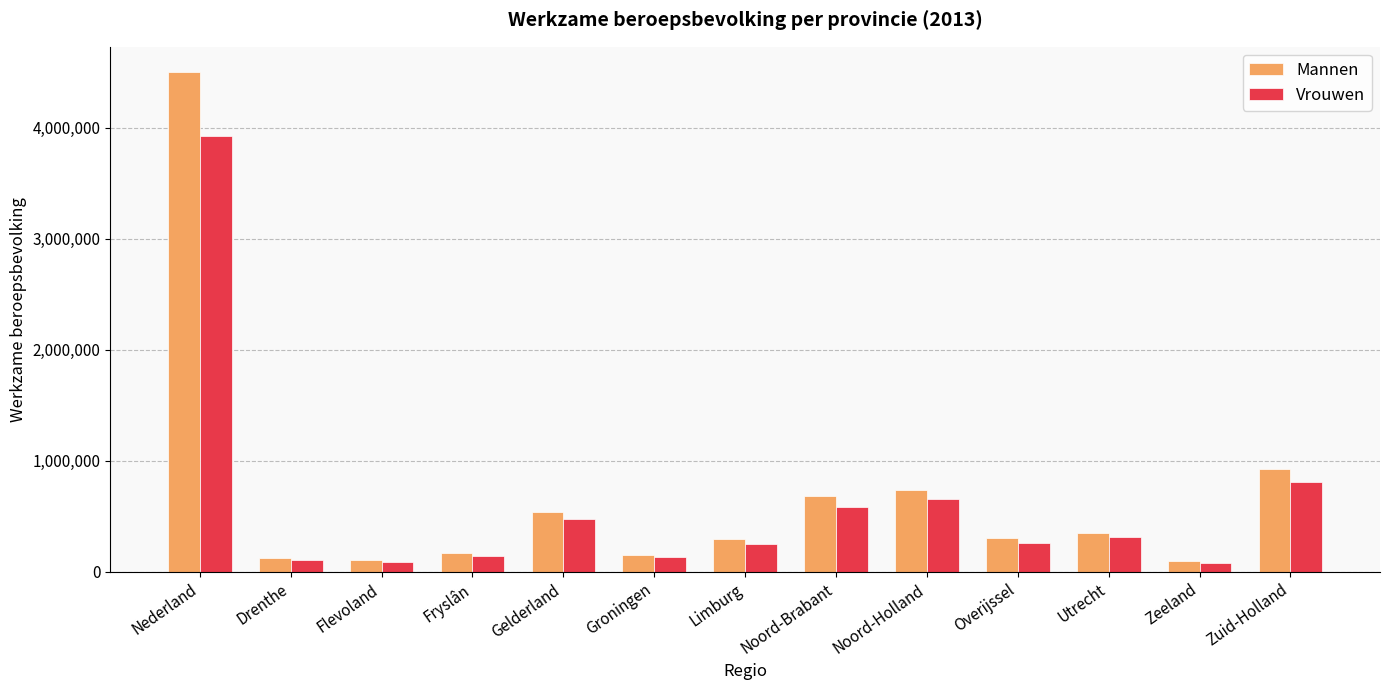

Between Drenthe and Fryslân, which series saw the biggest shift?

Mannen